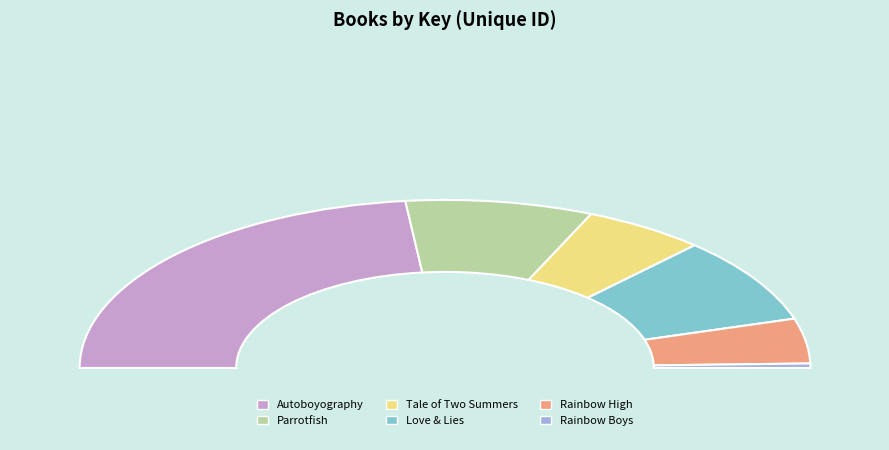

To the nearest percent, what is the difference between the Rainbow Boys and Tale of Two Summers slice percentages?

10%